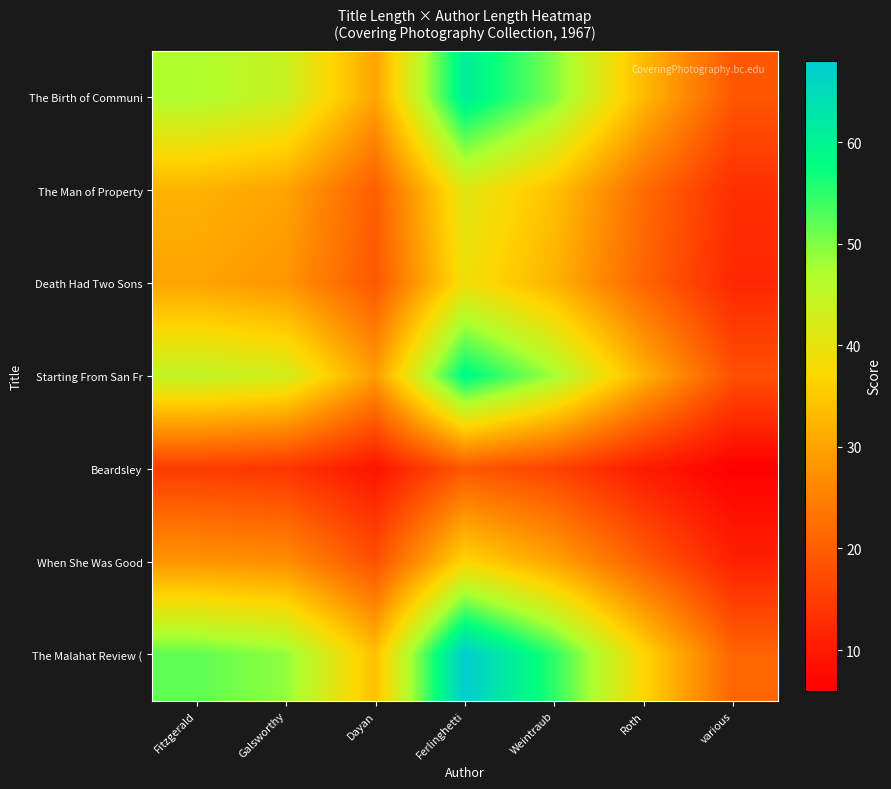

Reading left to right, what are all the values shown in this chart?

The Birth of Communi: Fitzgerald=47	Galsworthy=44	Dayan=30	Ferlinghetti=61	Weintraub=50	Roth=33	various=19
The Man of Property: Fitzgerald=32	Galsworthy=30	Dayan=20	Ferlinghetti=41	Weintraub=34	Roth=22	various=13
Death Had Two Sons: Fitzgerald=30	Galsworthy=28	Dayan=19	Ferlinghetti=39	Weintraub=32	Roth=21	various=12
Starting From San Fr: Fitzgerald=45	Galsworthy=43	Dayan=29	Ferlinghetti=59	Weintraub=48	Roth=32	various=18
Beardsley: Fitzgerald=15	Galsworthy=14	Dayan=9	Ferlinghetti=19	Weintraub=16	Roth=10	various=6
When She Was Good: Fitzgerald=28	Galsworthy=27	Dayan=18	Ferlinghetti=37	Weintraub=30	Roth=20	various=11
The Malahat Review (: Fitzgerald=52	Galsworthy=49	Dayan=34	Ferlinghetti=68	Weintraub=55	Roth=37	various=21